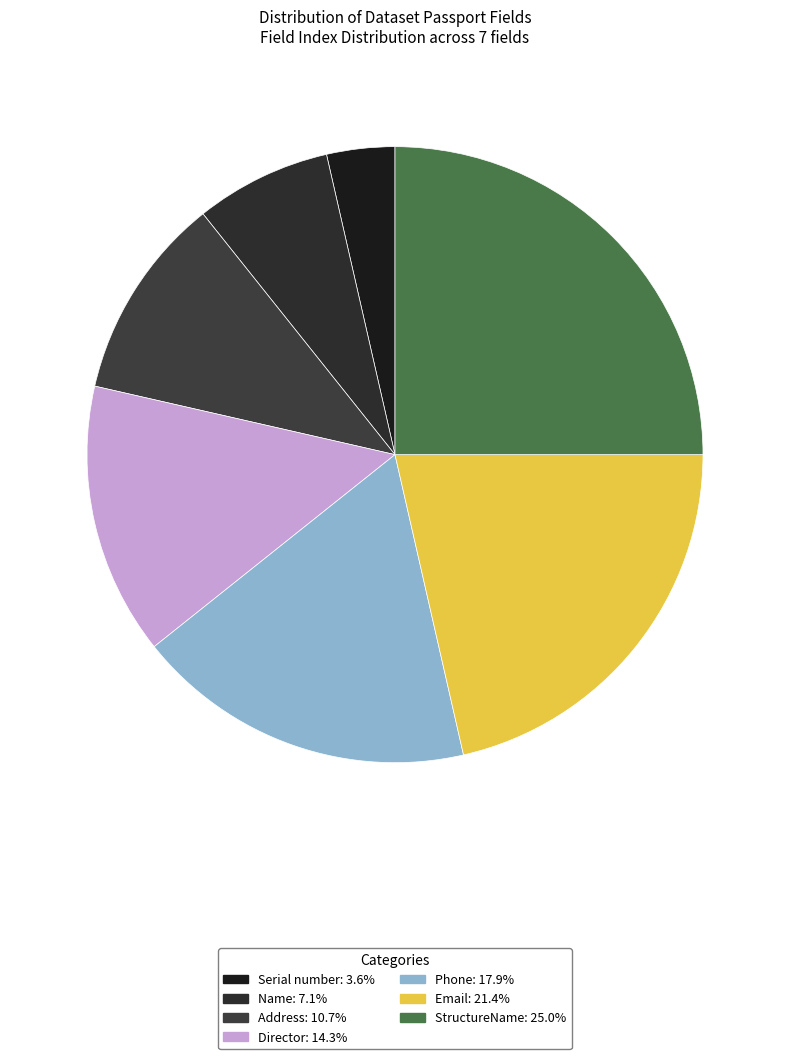

What is the ratio of the value at Phone to the value at Email?

0.8